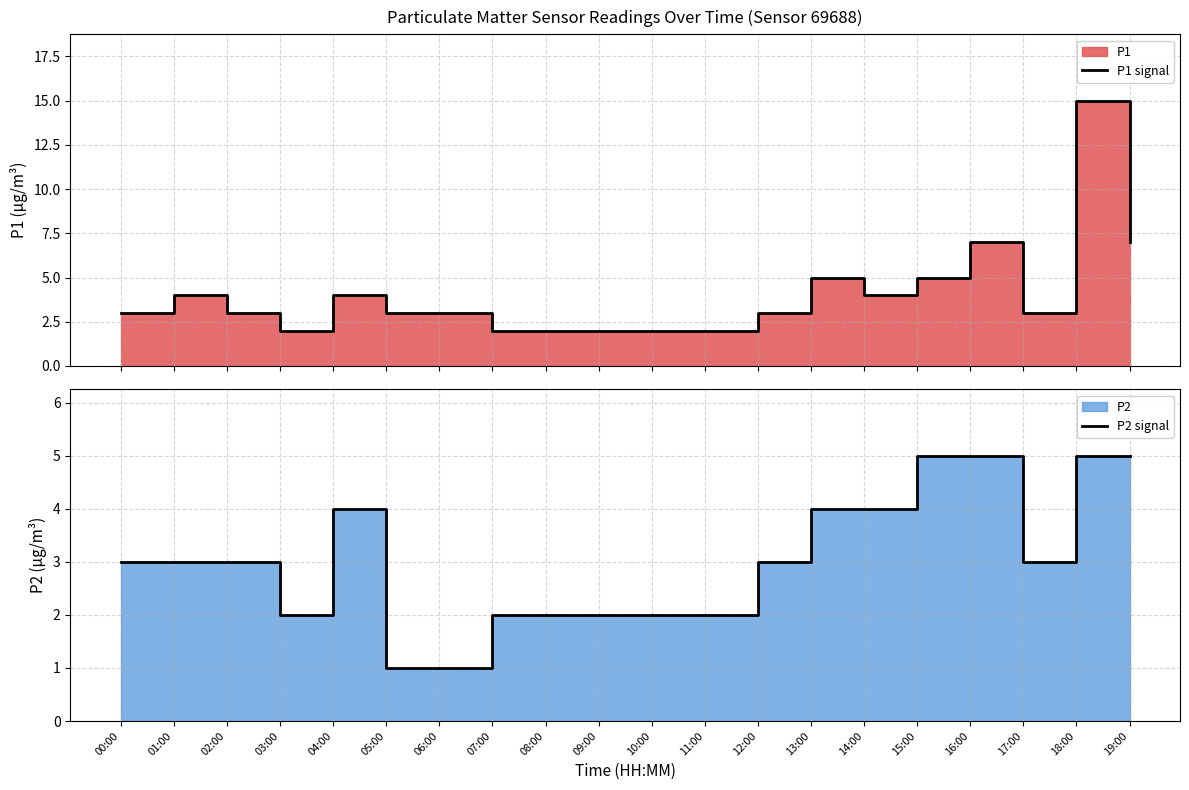

What is the sum of all P2 signal values?

61